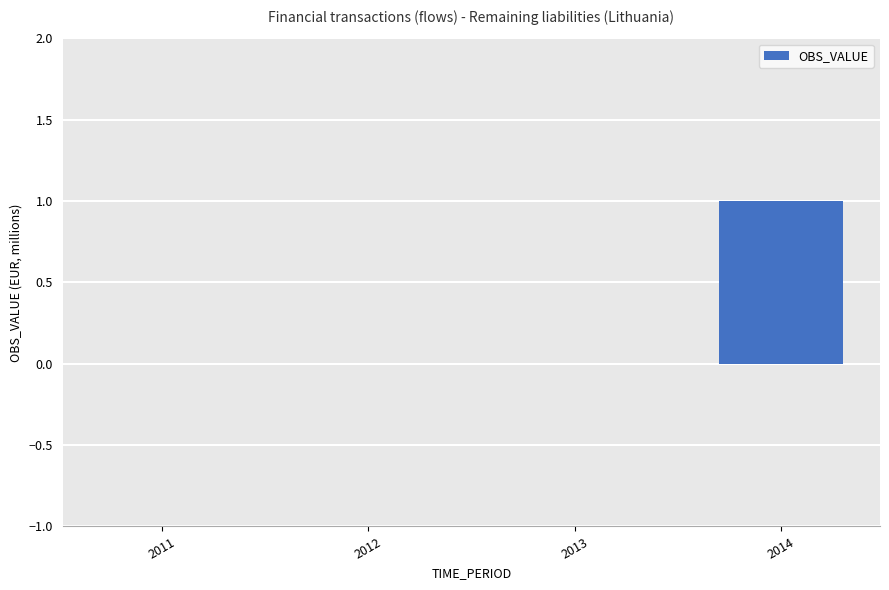

True or false: the data shows 1 at 2012.

False